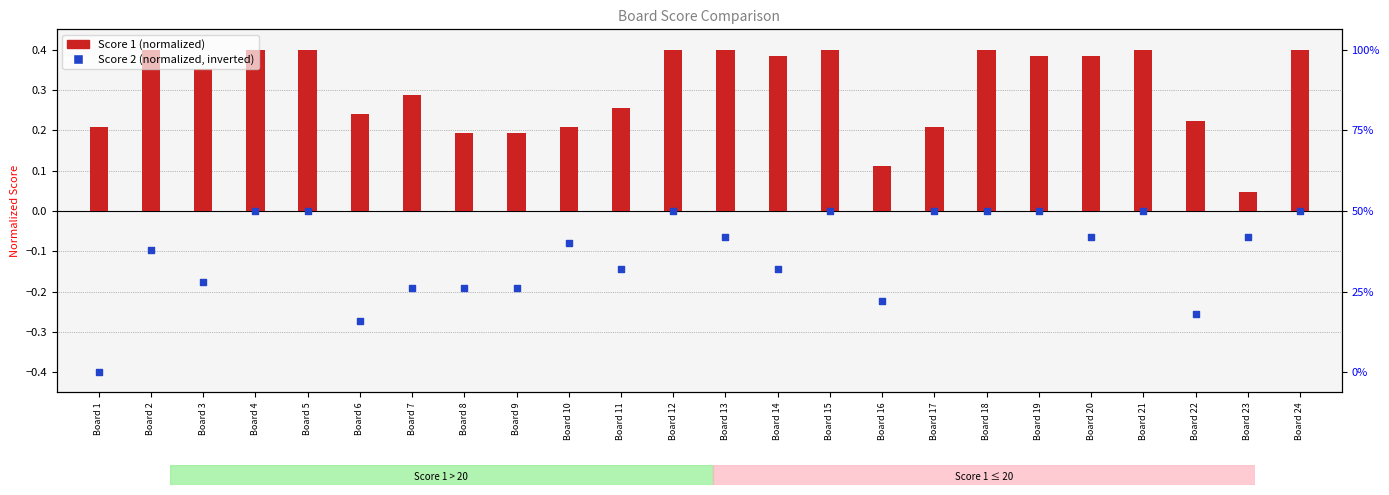

Which series has the largest total across all categories?

Score 1